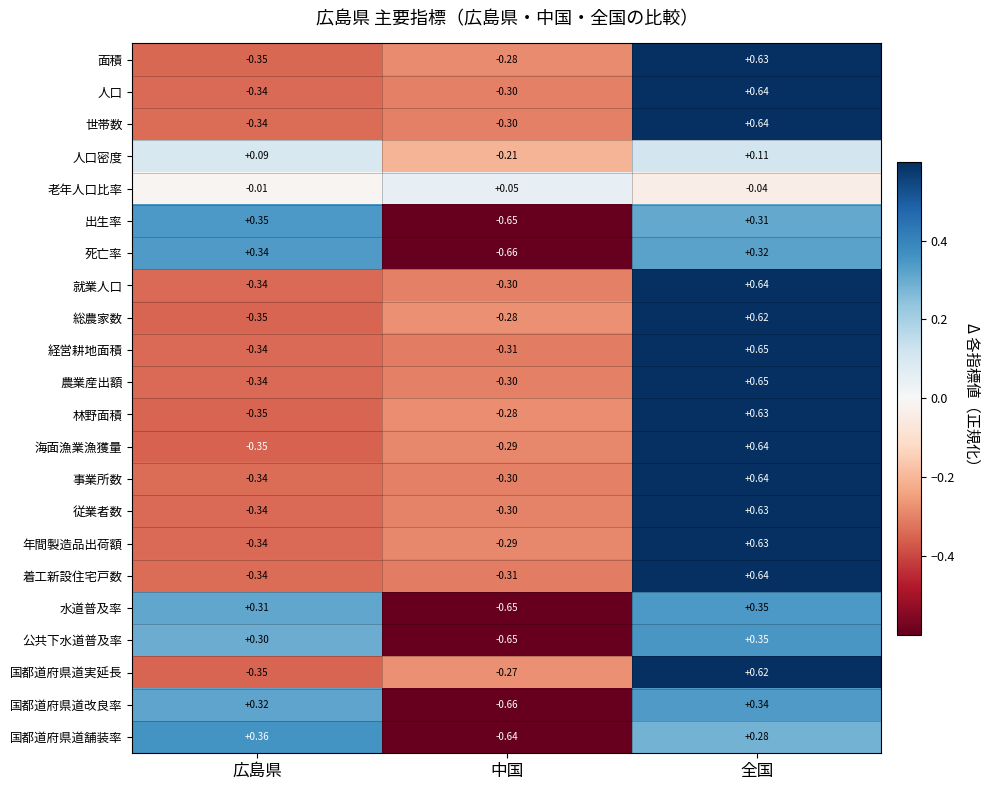

Which category has the highest value across all series?

全国